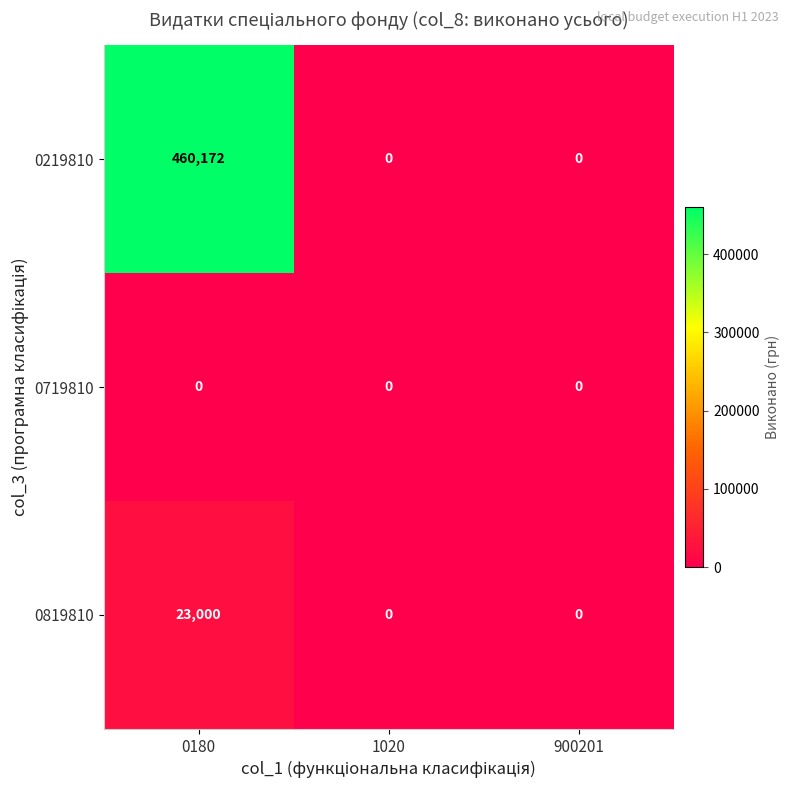

The value of 0819810 at 900201 is 0. True or false?

True